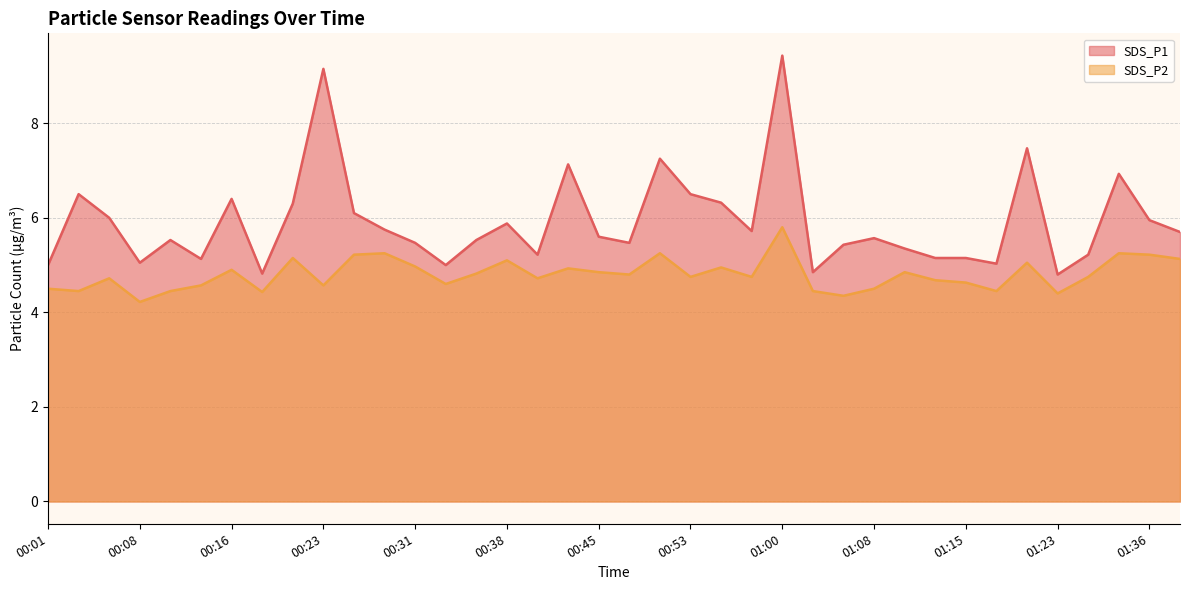

What is the total value across all series at 00:35?

10.4